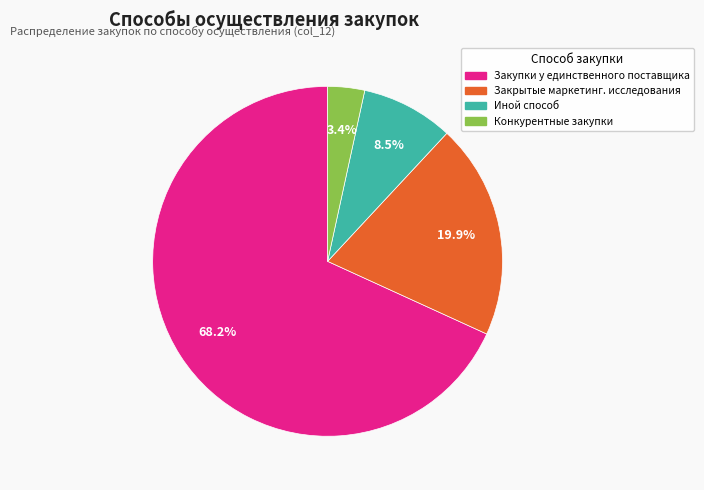

Is there a majority slice in this chart?

Yes